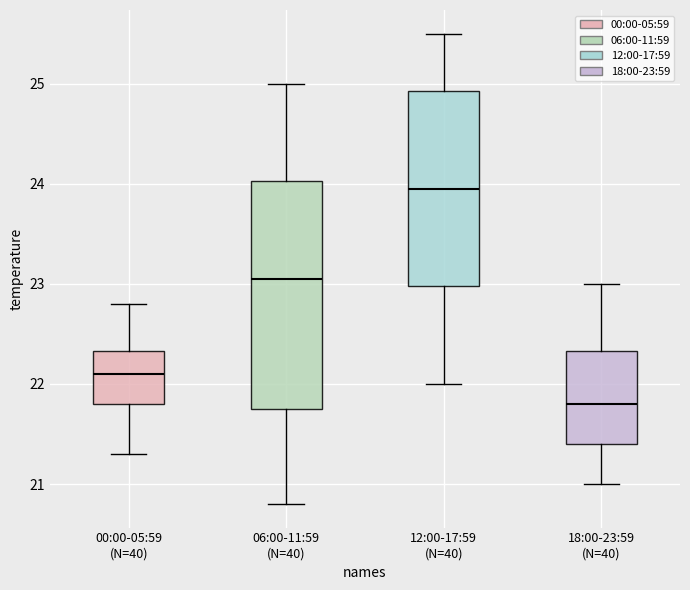

Where does the lower whisker of the box for 00:00-05:59 (N=40) end on the y-axis? The values are not printed on the chart, so give them approximately, as read against the axis.

21.3